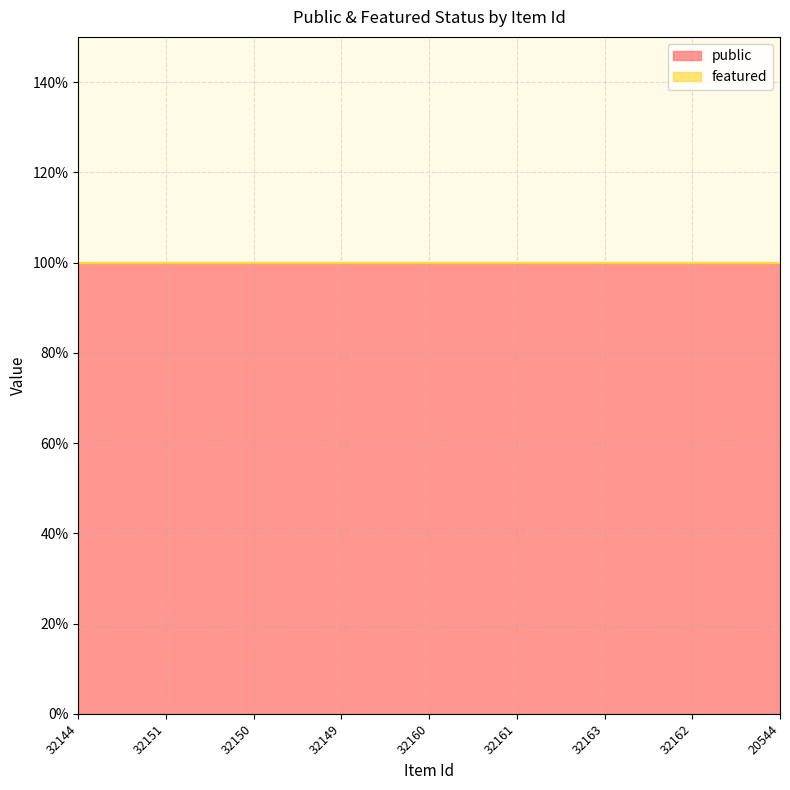

What are all the series names shown in the legend?

public, featured